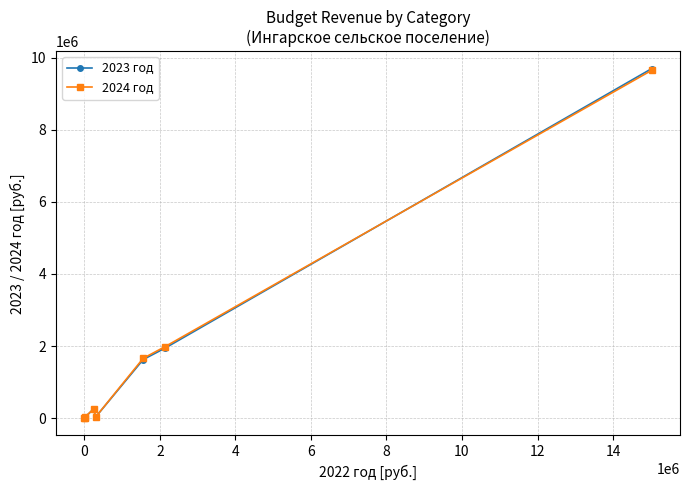

What are all the series names shown in the legend?

2023 год, 2024 год